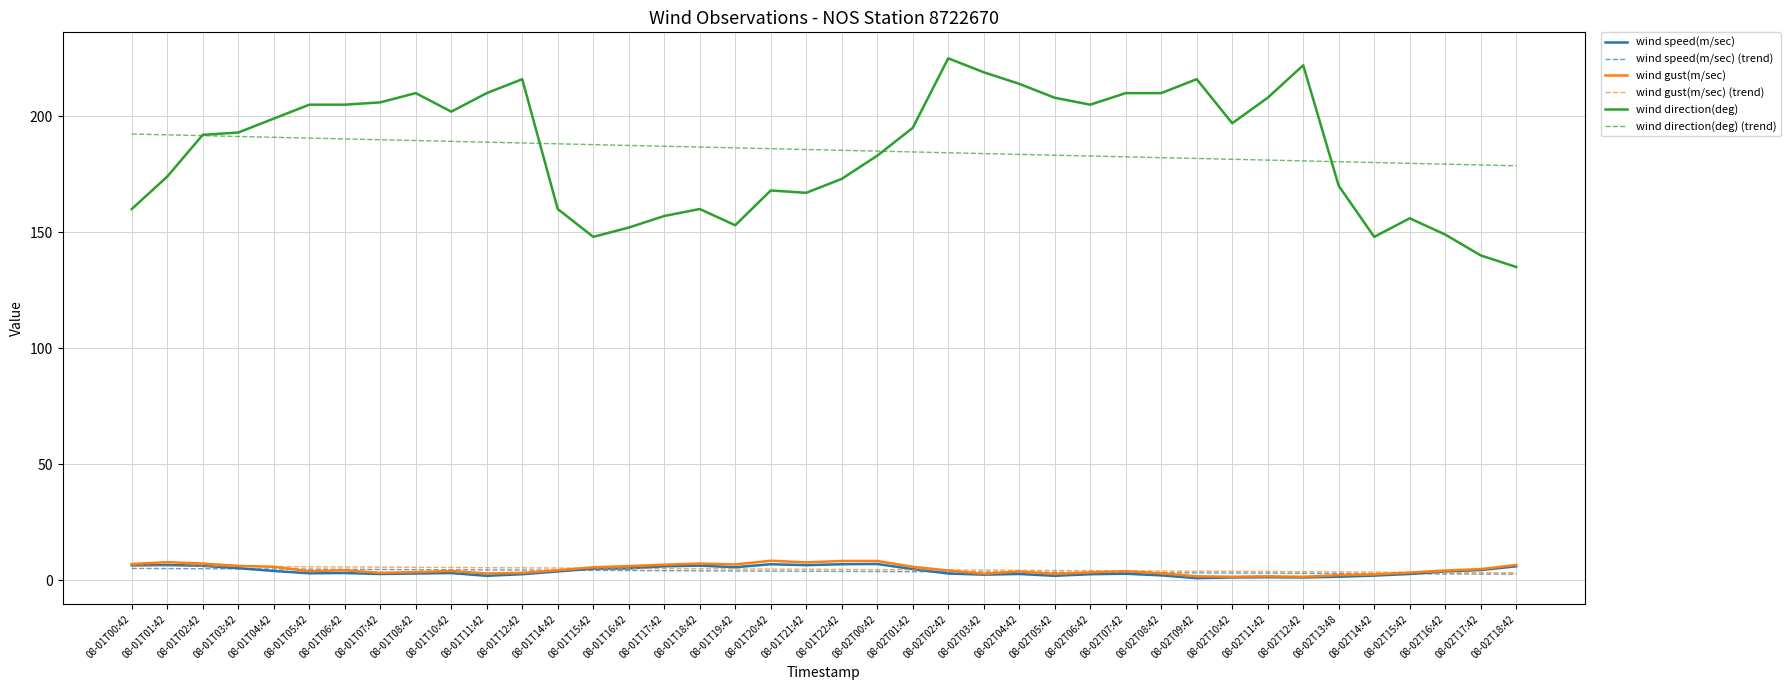

Is the value of wind direction(deg) (trend) at 08-01T12:42 greater than the value of wind direction(deg) at 08-01T11:42?

No